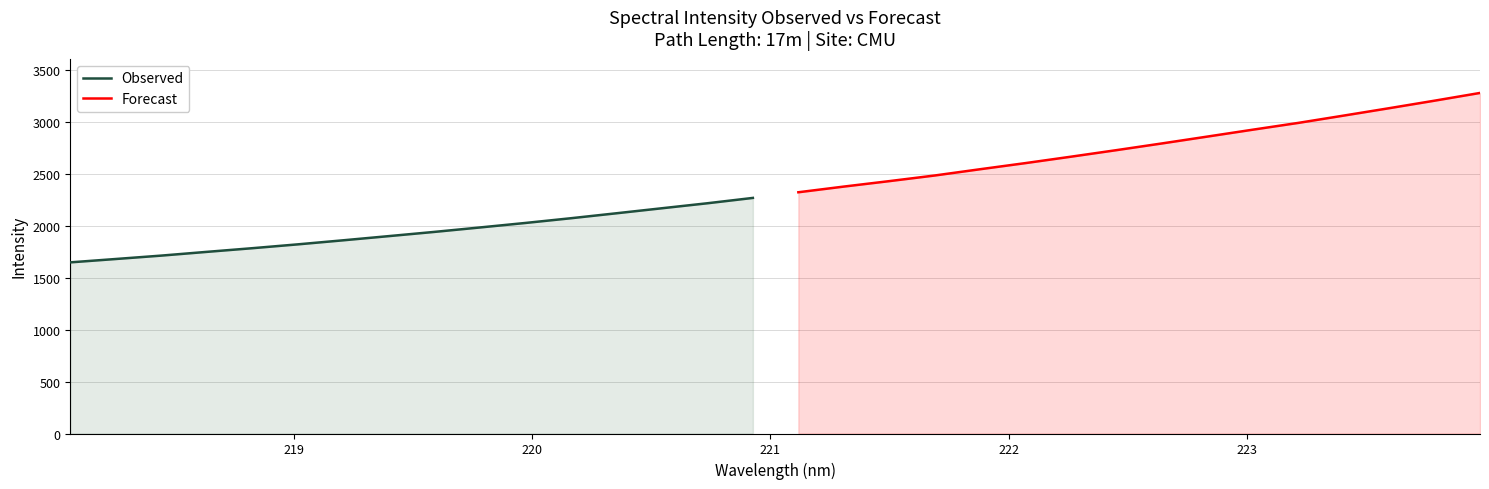

What is the minimum value for Observed?

1650.0